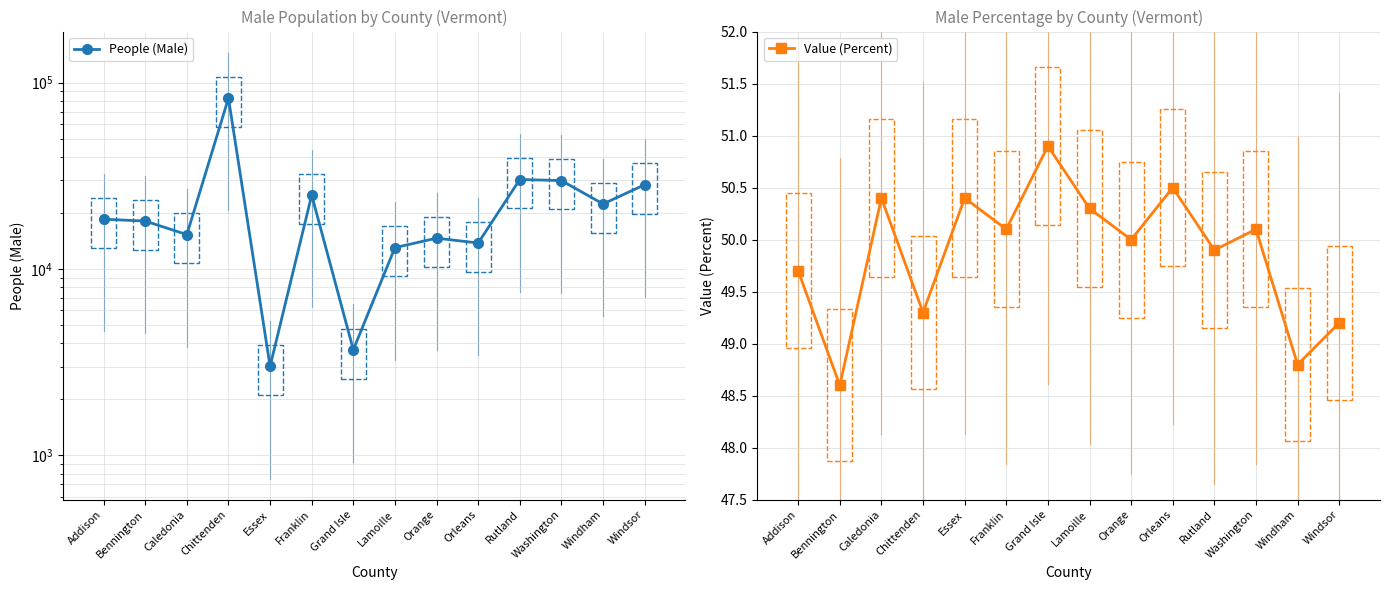

How many interior local valleys does the People (Male) series have?

5